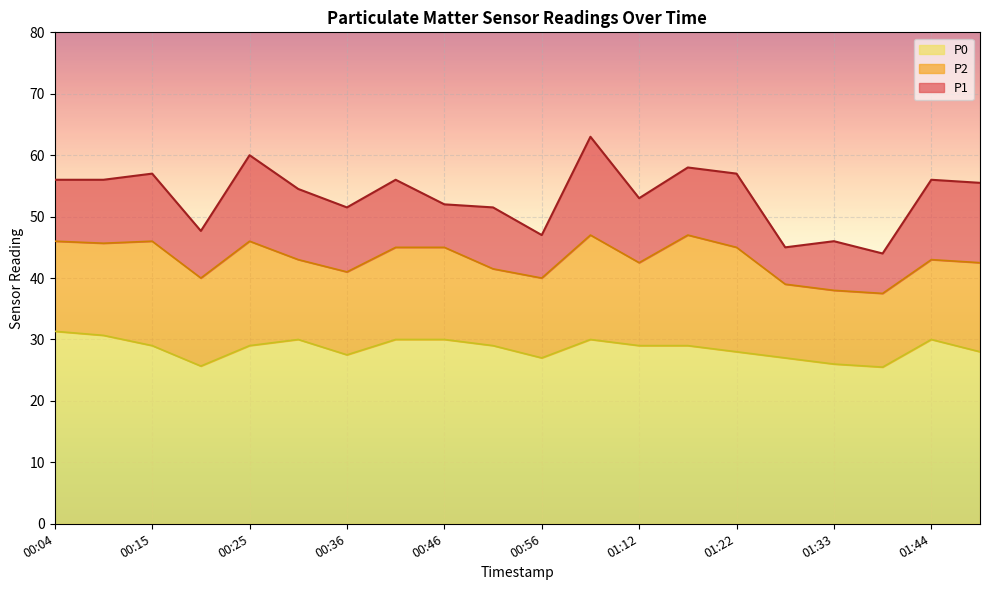

What position from the left is 01:28?

16